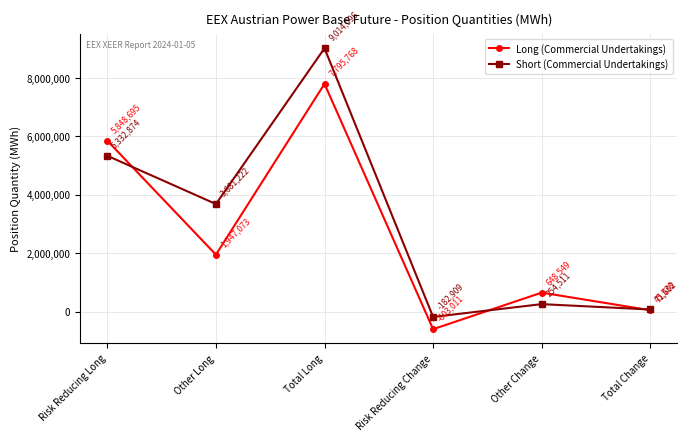

After their last crossing, which series has the higher values: Long (Commercial Undertakings) or Short (Commercial Undertakings)?

Short (Commercial Undertakings)